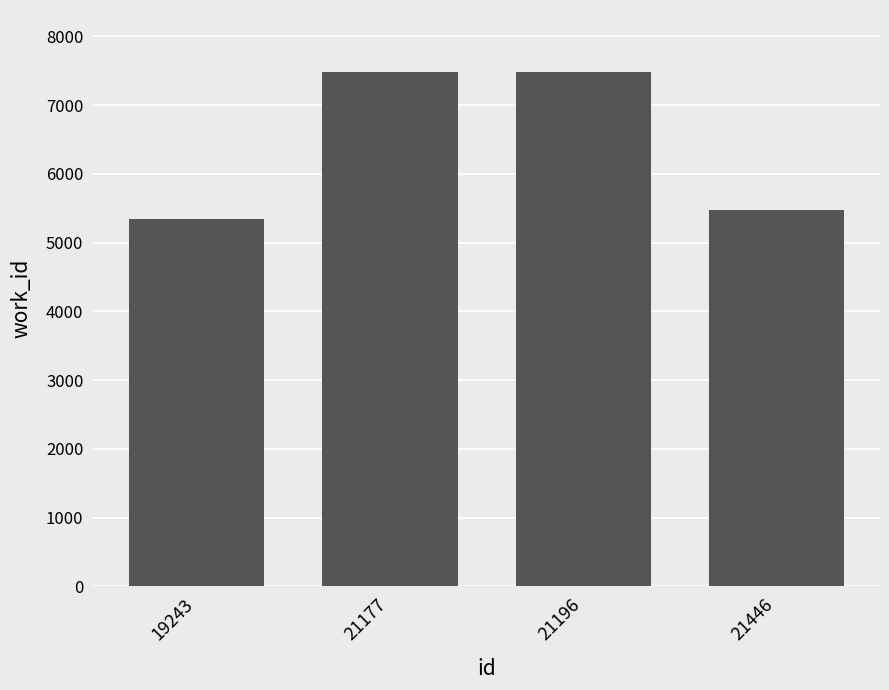

How many data points are less than 7486?

2